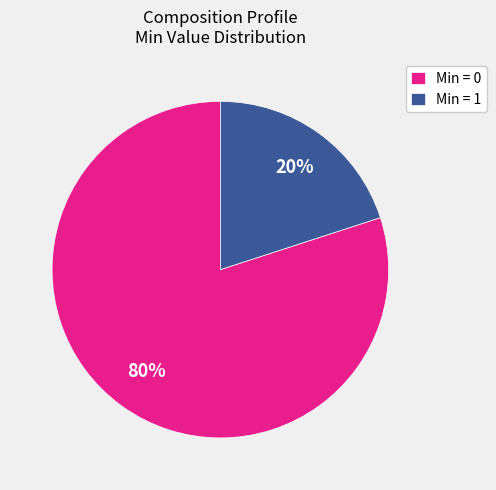

Count the number of slices in the pie.

2